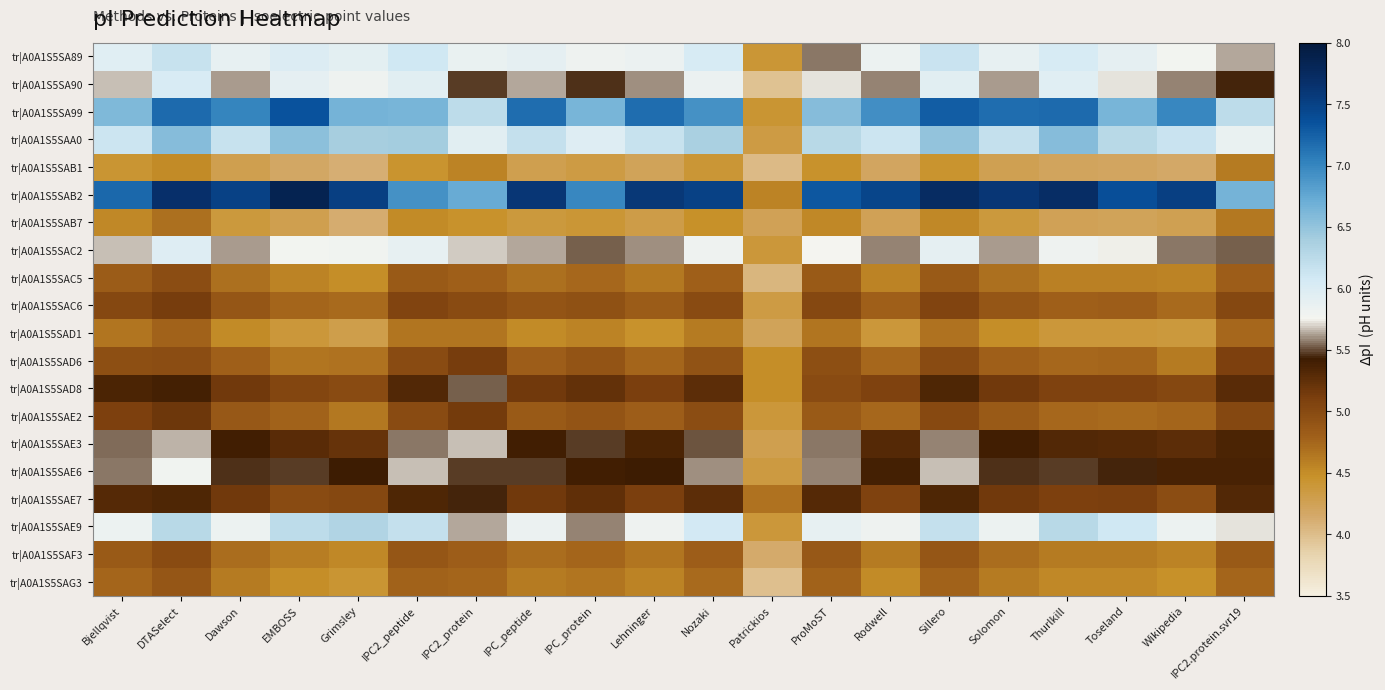

Which has a higher value, Wikipedia or Toseland?

Toseland